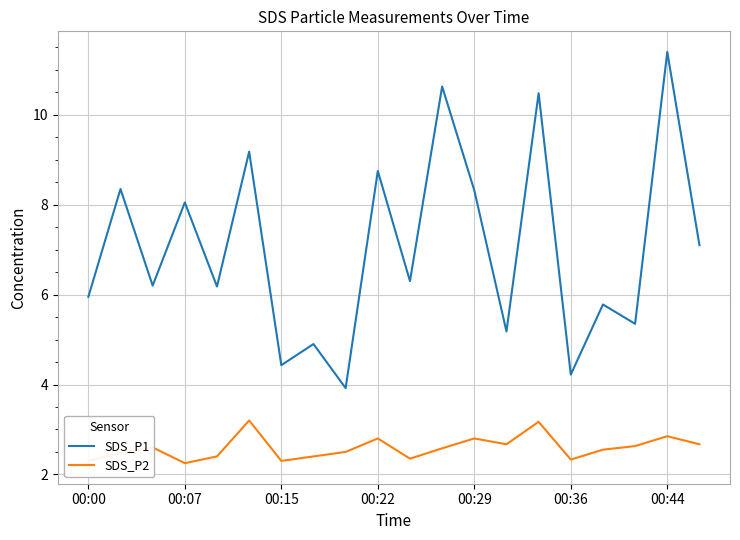

Which series has the largest range (max minus min)?

SDS_P1